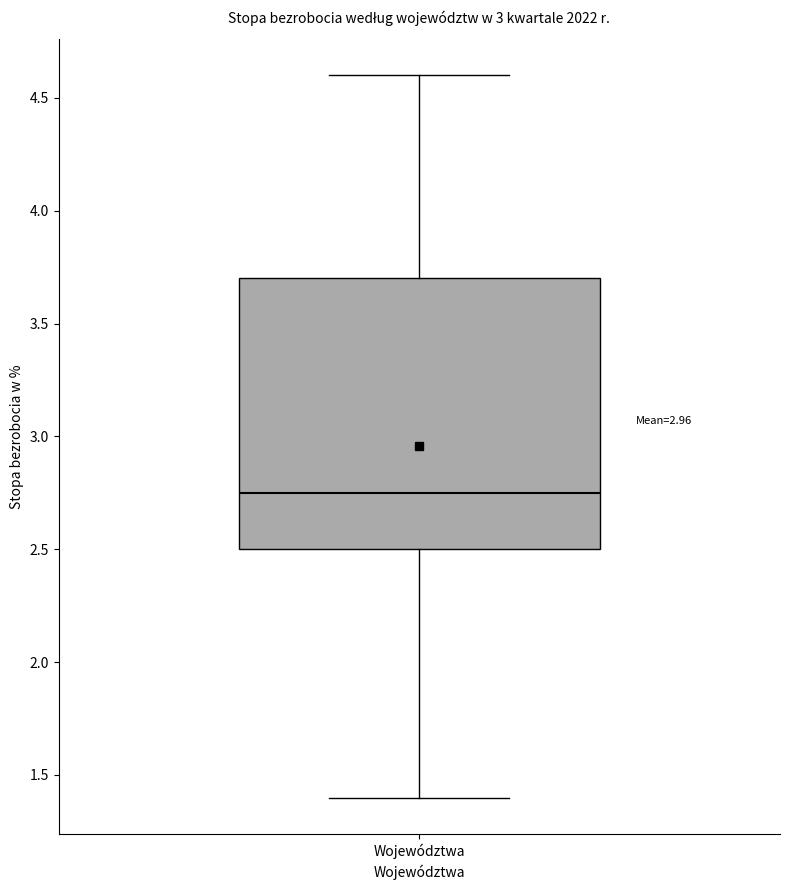

Read this box plot against the y-axis: the position of the median line, the range covered by the box, and the ends of both whiskers. The values are not printed on the chart, so give them approximately, as read against the axis.

median 2.75, box 2.50 to 3.70, whiskers 1.40 to 4.60